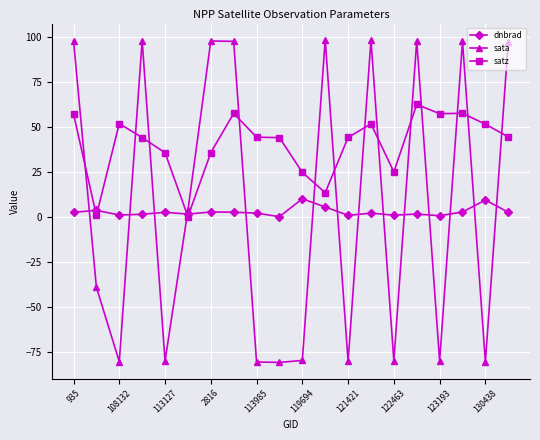

Which series has the widest spread of values?

sata